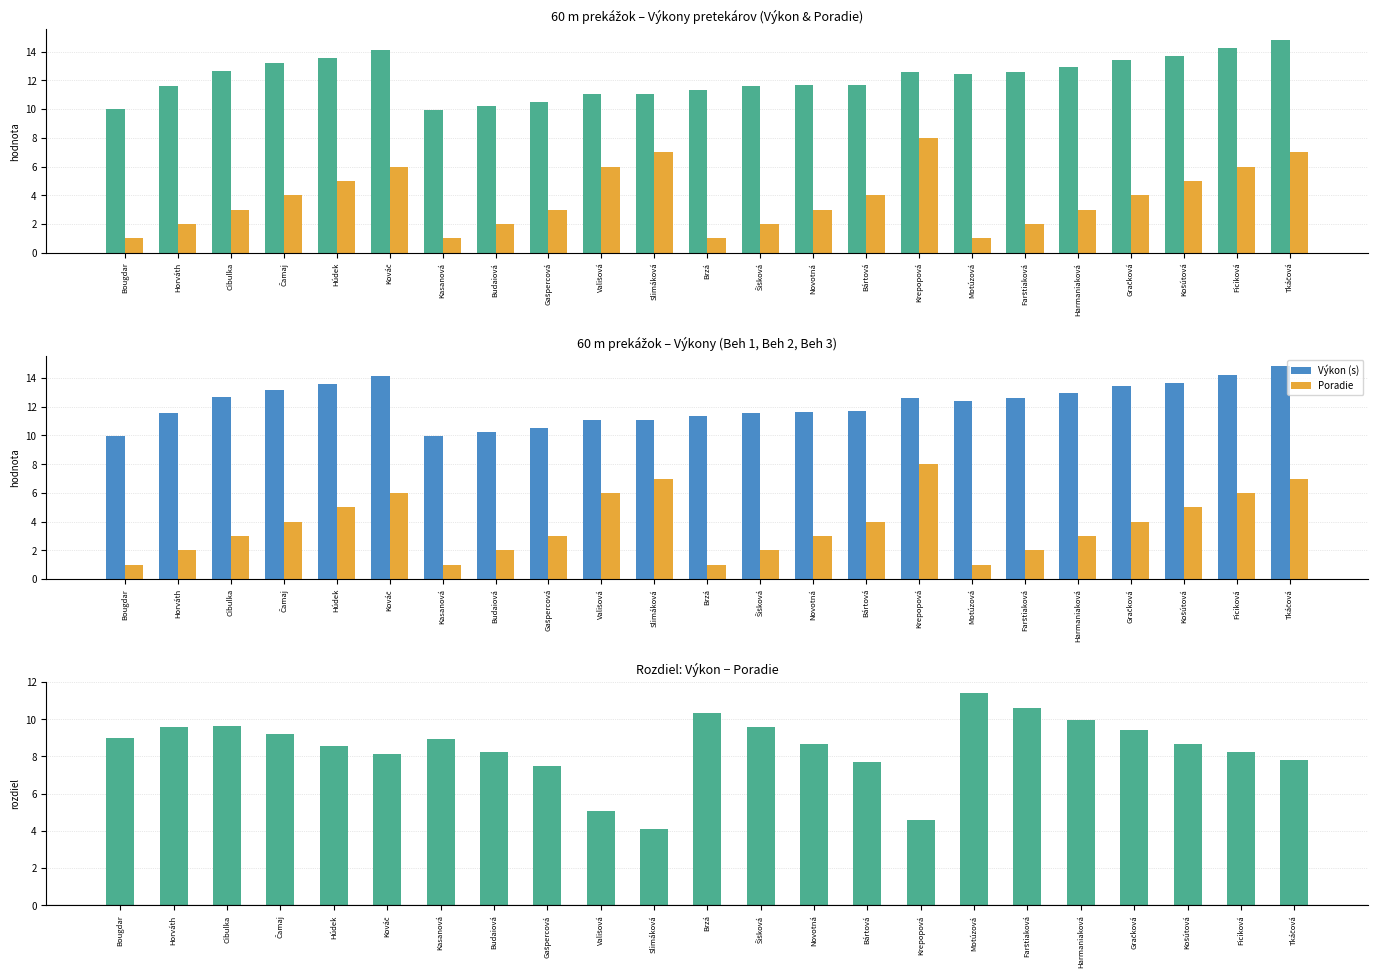

Which label corresponds to the largest value in the chart?

Tkáčová